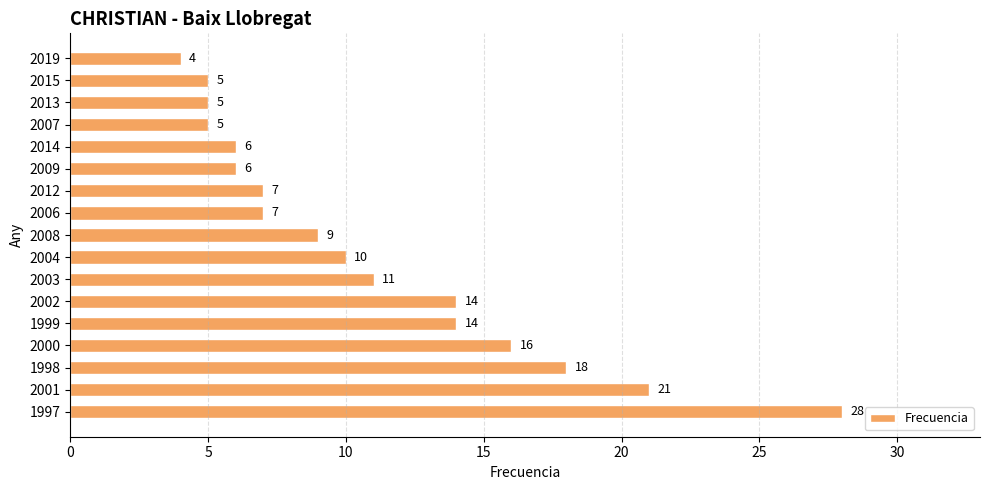

What is the change in value from 1997 to 2019?

-24